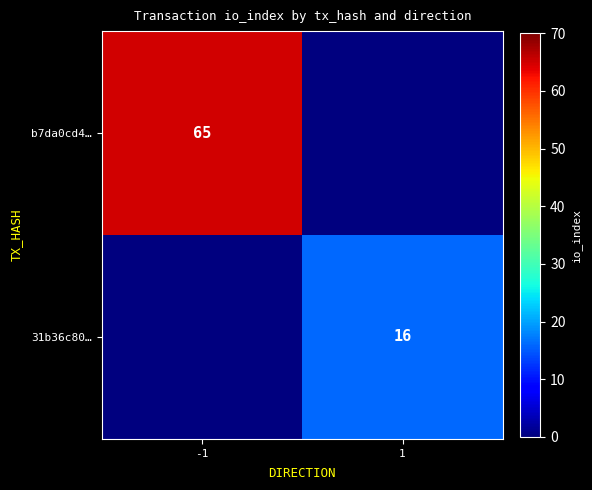

Is the value of b7da0cd4… at -1 greater than the value of 31b36c80… at 1?

Yes